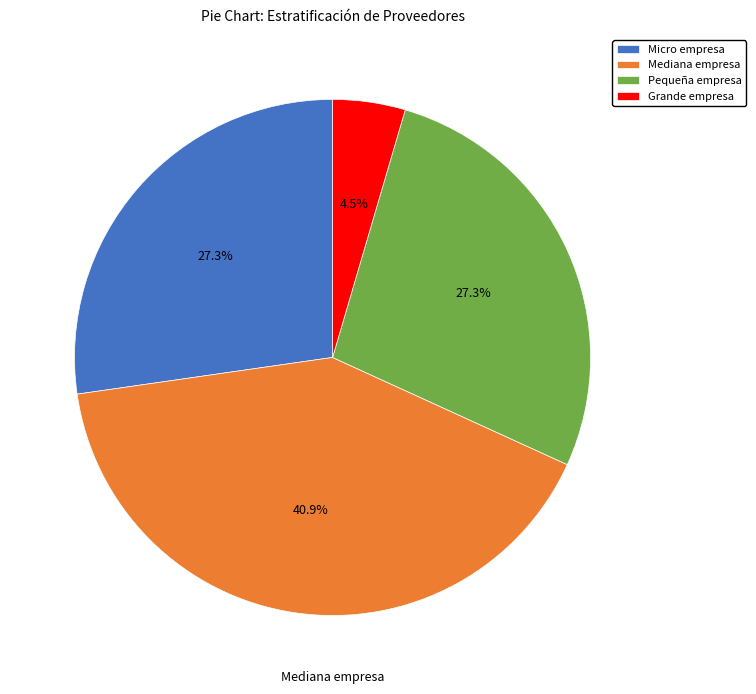

Between Micro empresa and Mediana empresa, which is larger?

Mediana empresa